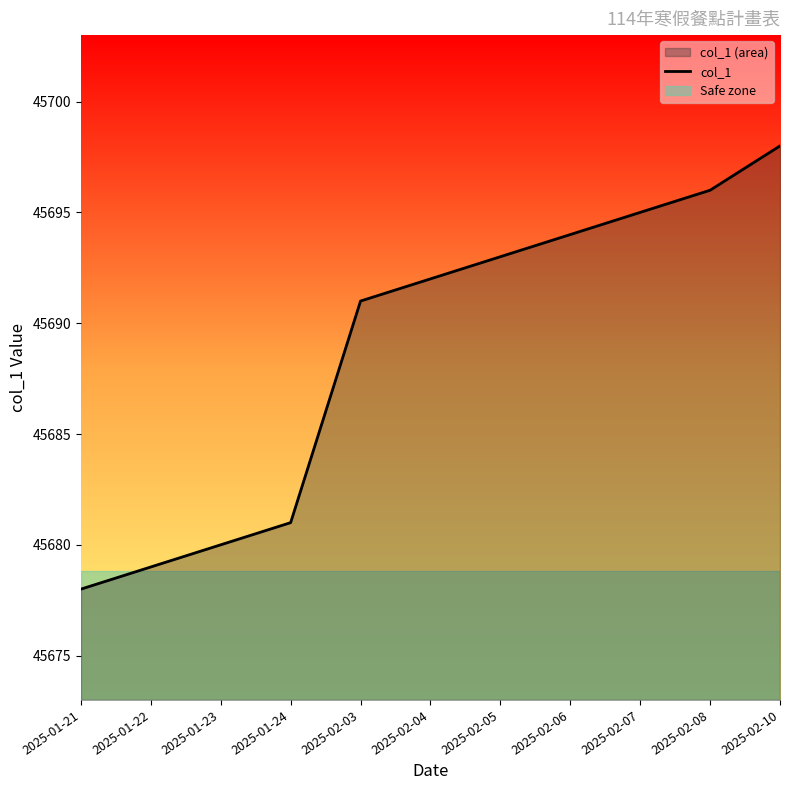

Does the chart have visible grid lines?

No